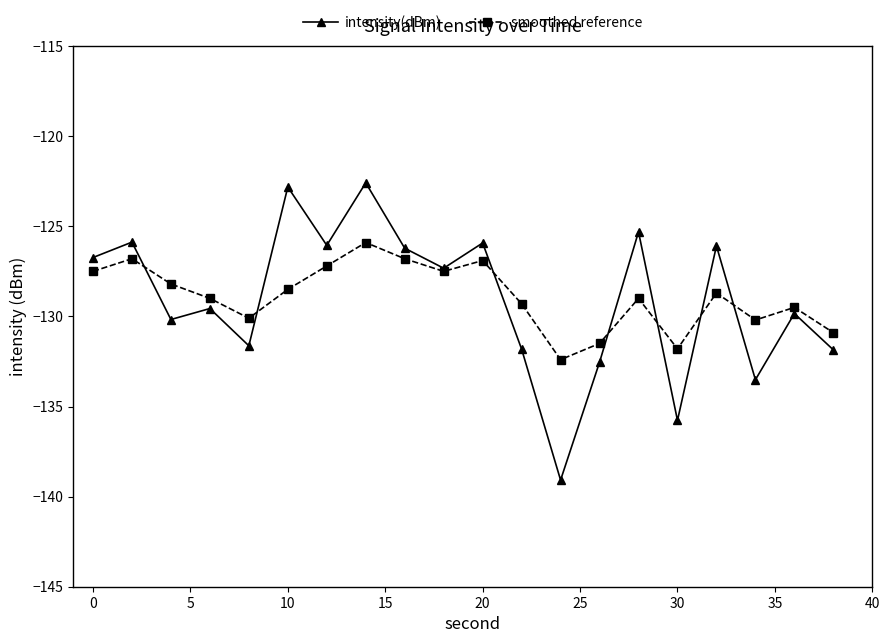

Does the chart have visible grid lines?

No